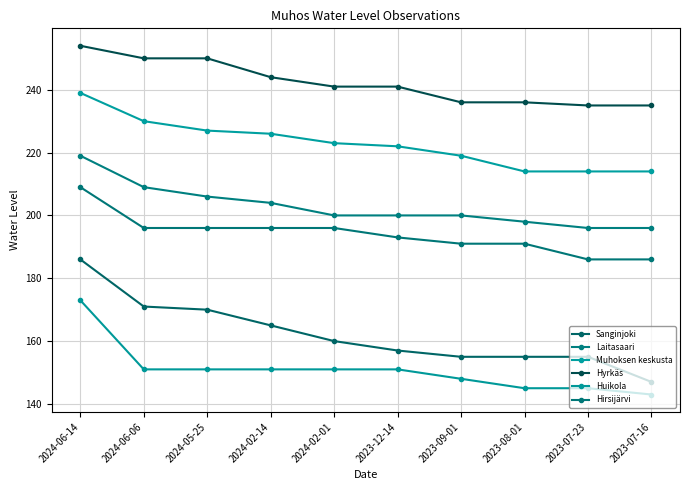

Which series has the widest spread of values?

Sanginjoki